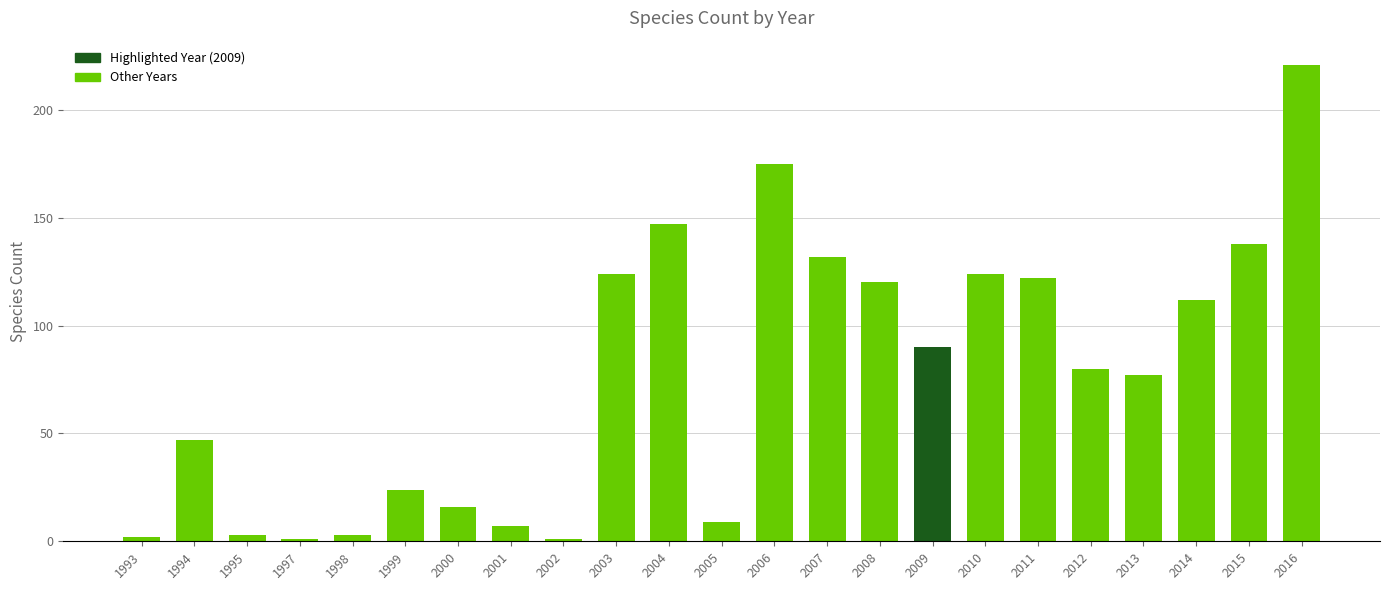

Is it true that the value at 1998 is 3?

True